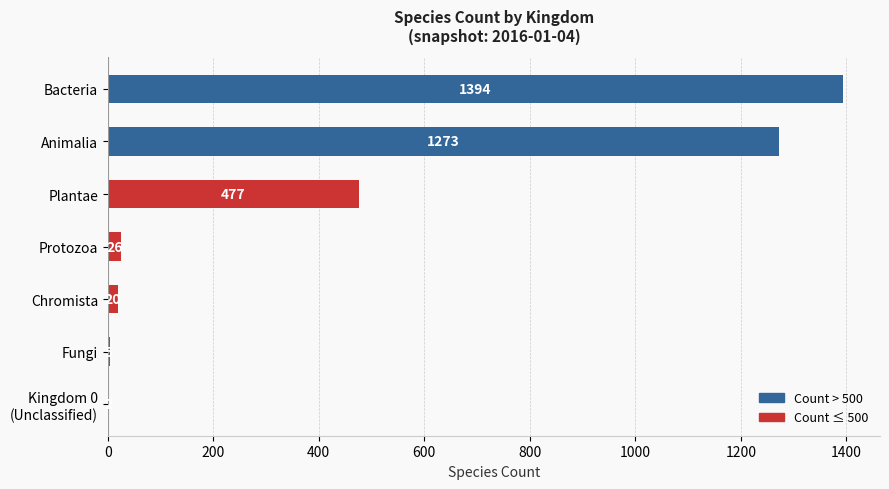

What is the sum of all values?

3197